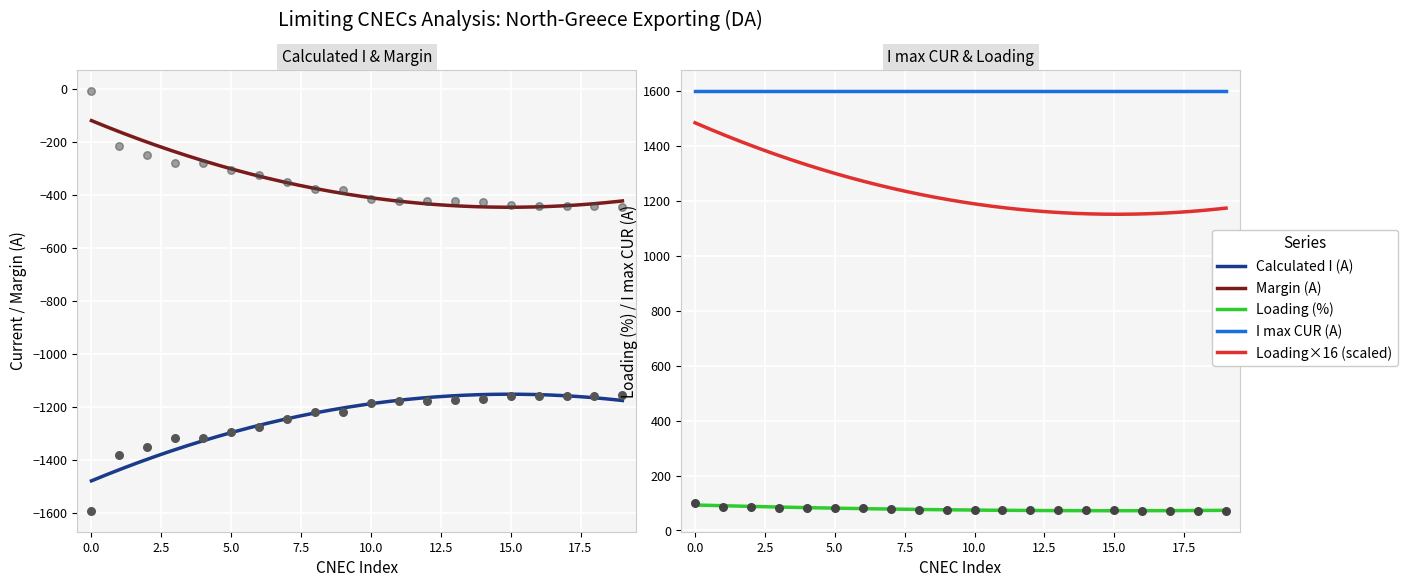

Which series contains the lowest Y value?

Calculated_I